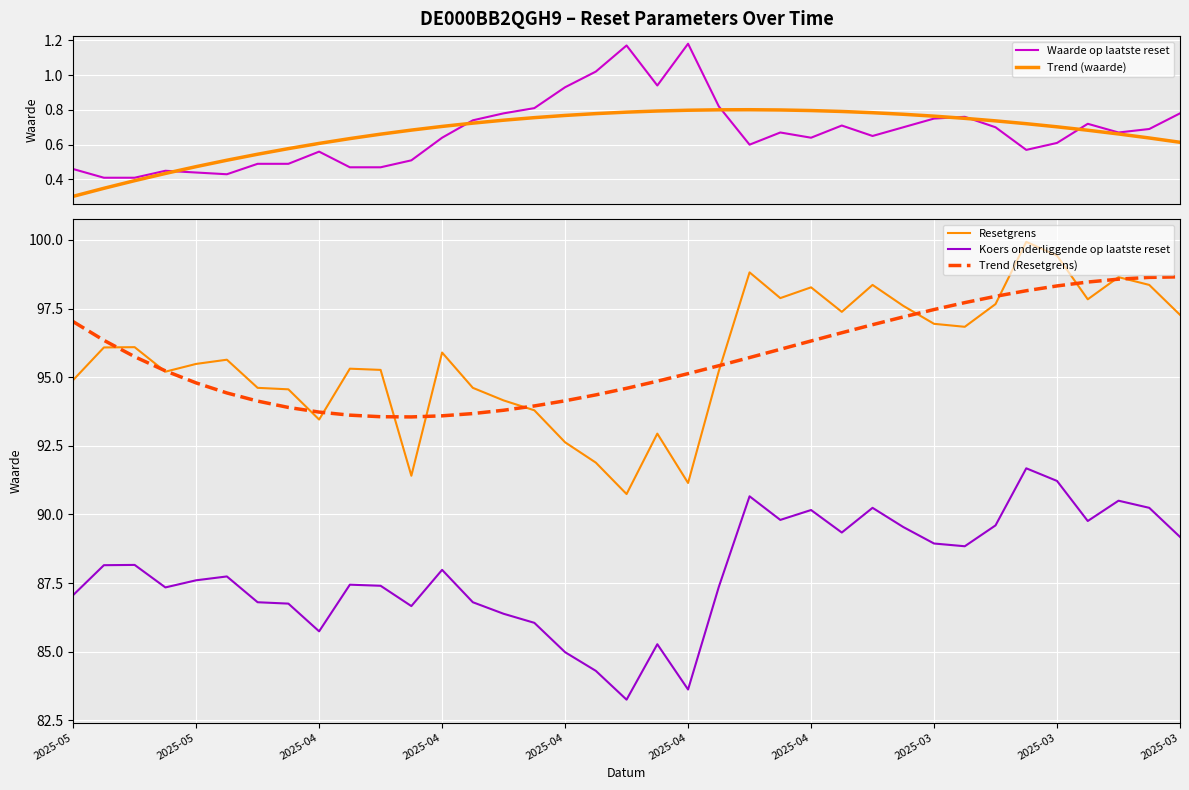

True or false: Trend (Resetgrens) and Koers onderliggende op laatste reset intersect in this chart.

False